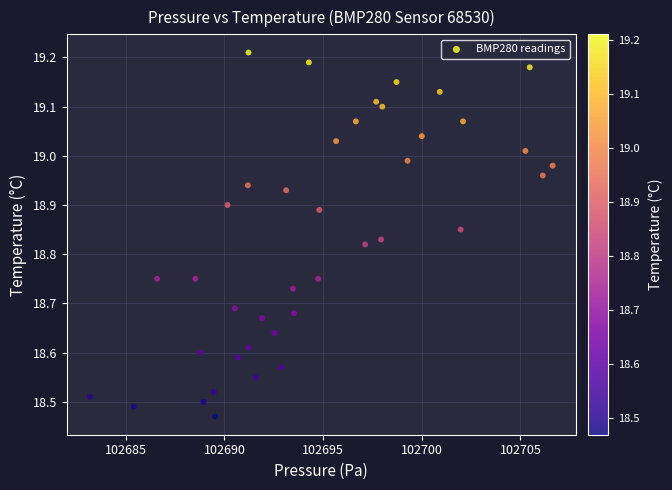

What is the range of X values (max minus min)?

23.4